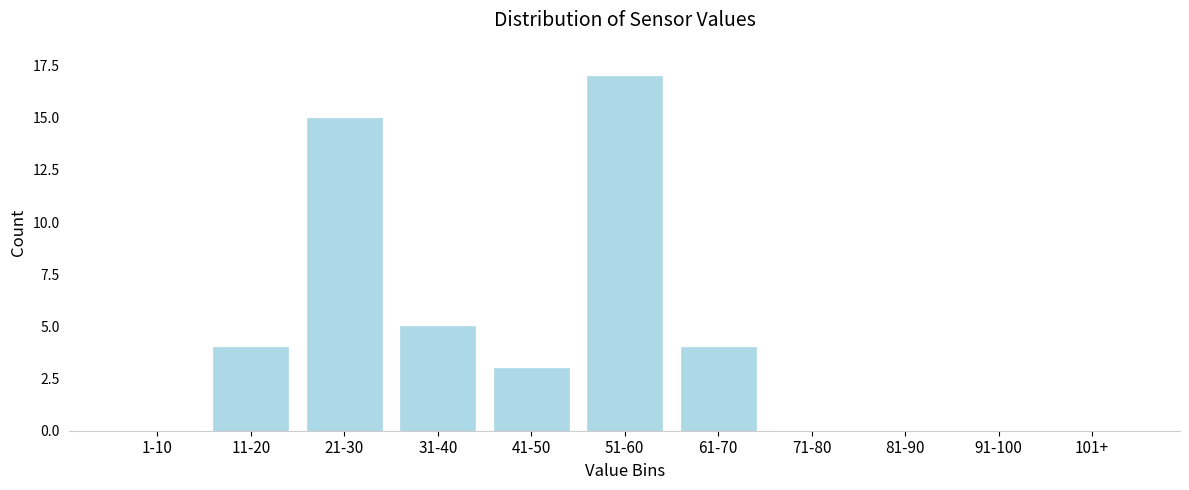

Reading right to left, transcribe all the data shown in this chart.

101+=0	91-100=0	81-90=0	71-80=0	61-70=4	51-60=17	41-50=3	31-40=5	21-30=15	11-20=4	1-10=0